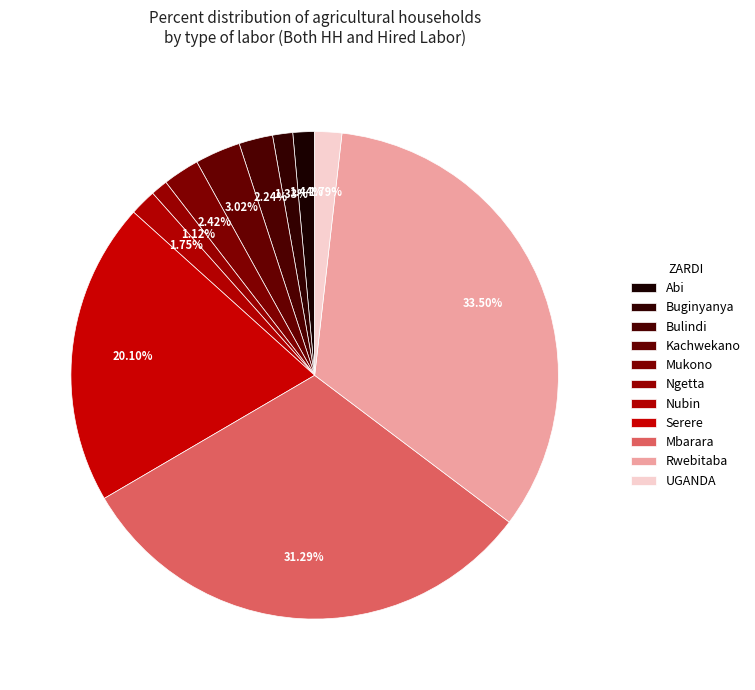

Count the number of slices in the pie.

11